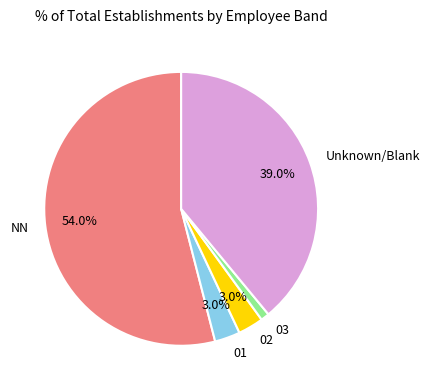

True or false: 02 accounts for 18% of the total.

False